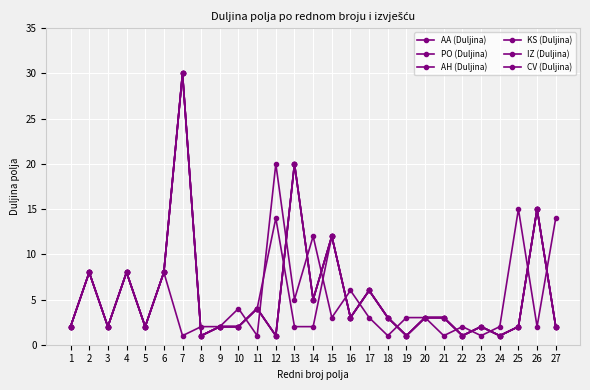

Is it true that KS (Duljina) equals 1 at 19?

True